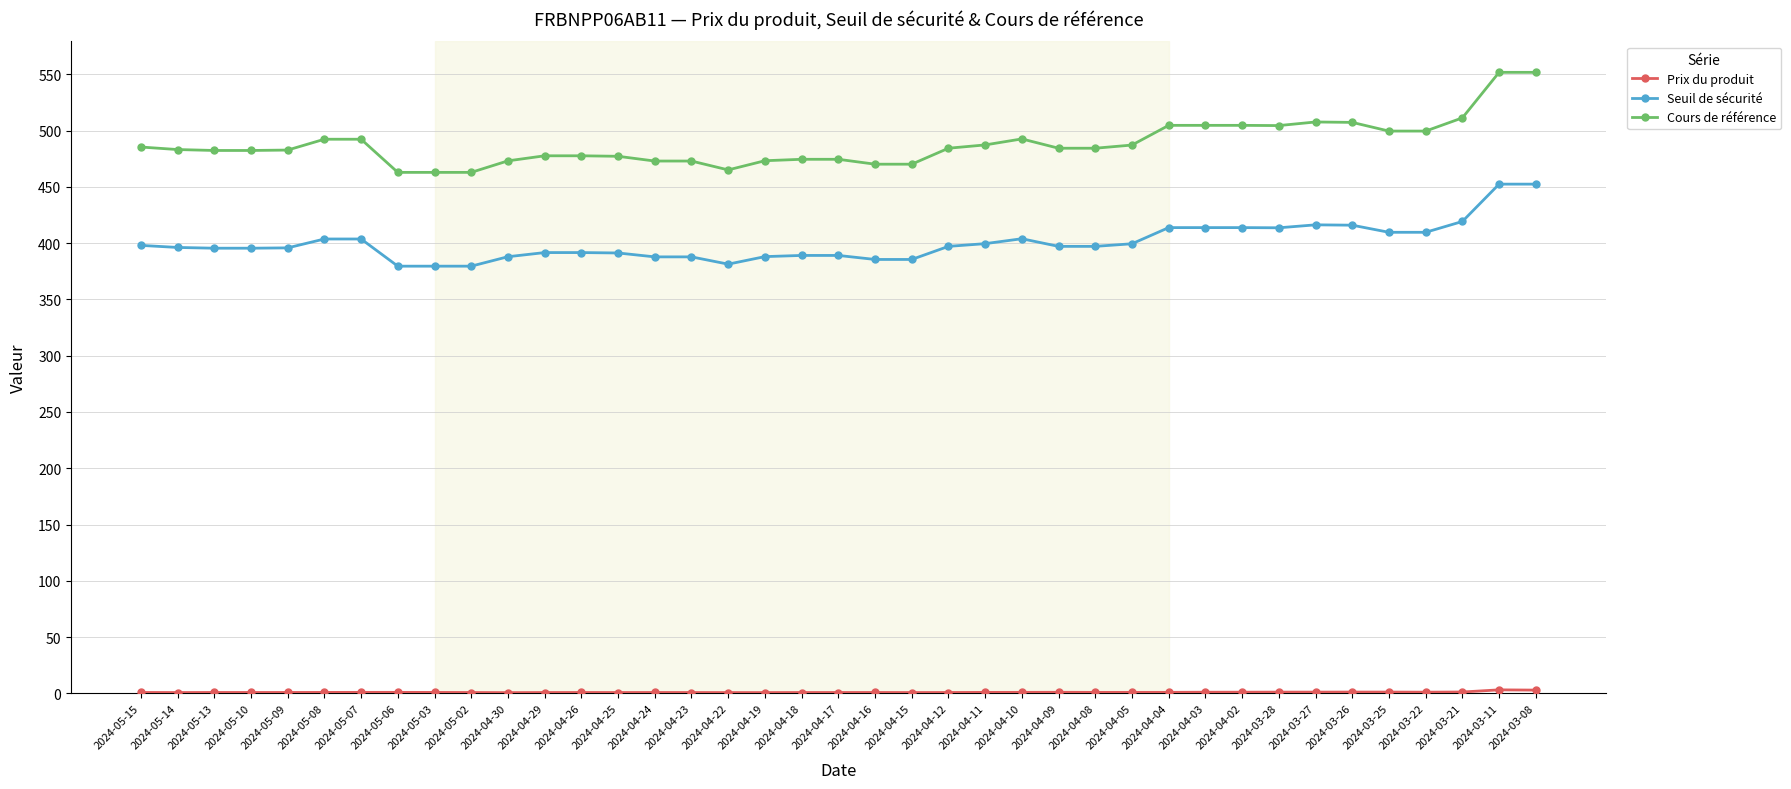

Is this an area chart (filled region under the line)?

No